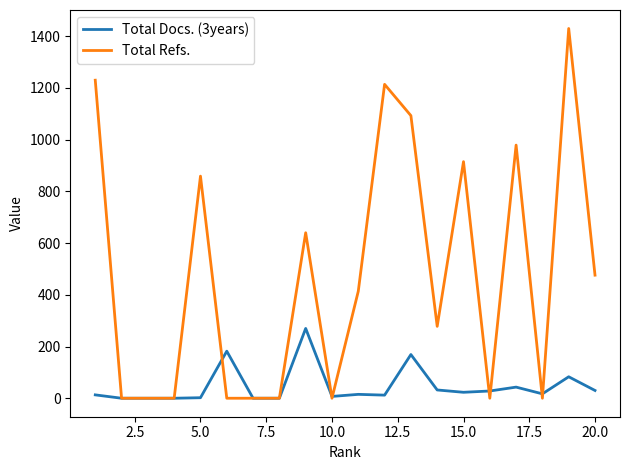

List the series in order of their peak value, highest first.

Total Refs., Total Docs. (3years)